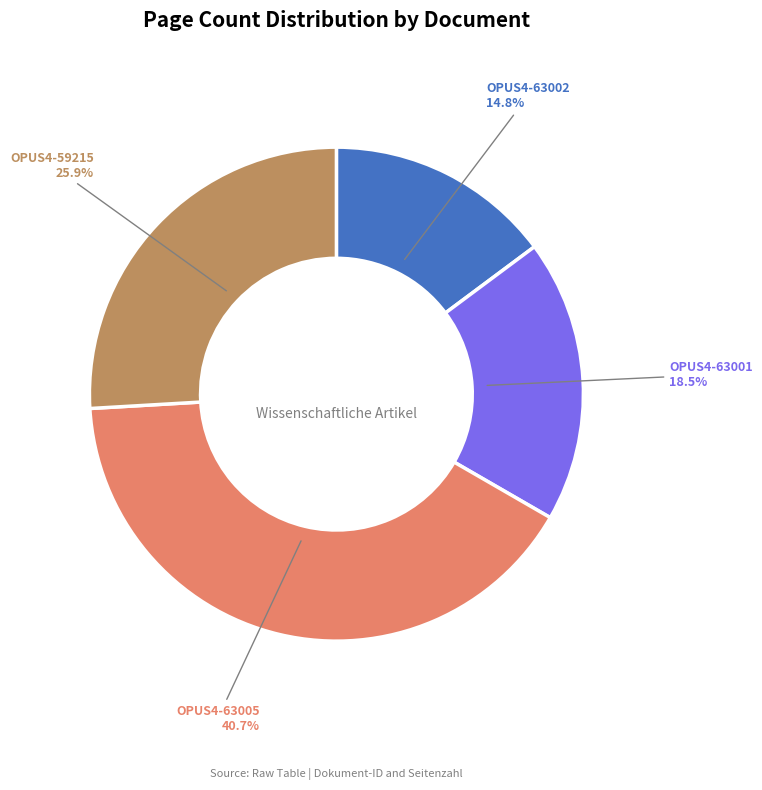

Count the number of slices in the pie.

4